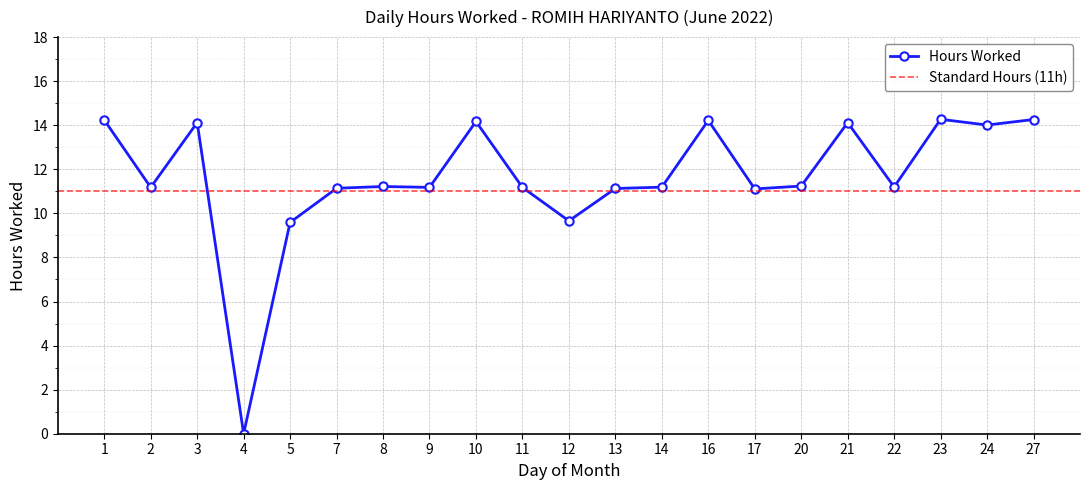

Reading right to left, extract all data points from this chart.

14.3	14.0	14.3	11.2	14.1	11.2	11.1	14.2	11.2	11.1	9.7	11.2	14.2	11.2	11.2	11.1	9.6	0.0	14.1	11.2	14.2